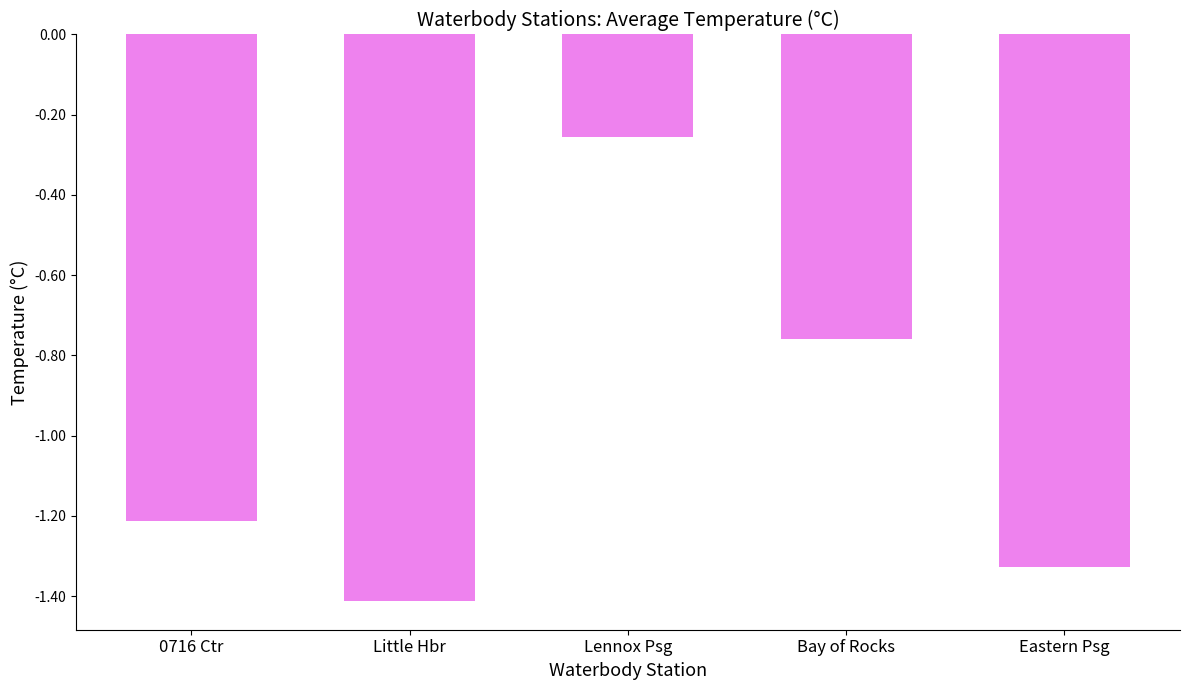

Which label corresponds to the smallest value in the chart?

Little Hbr